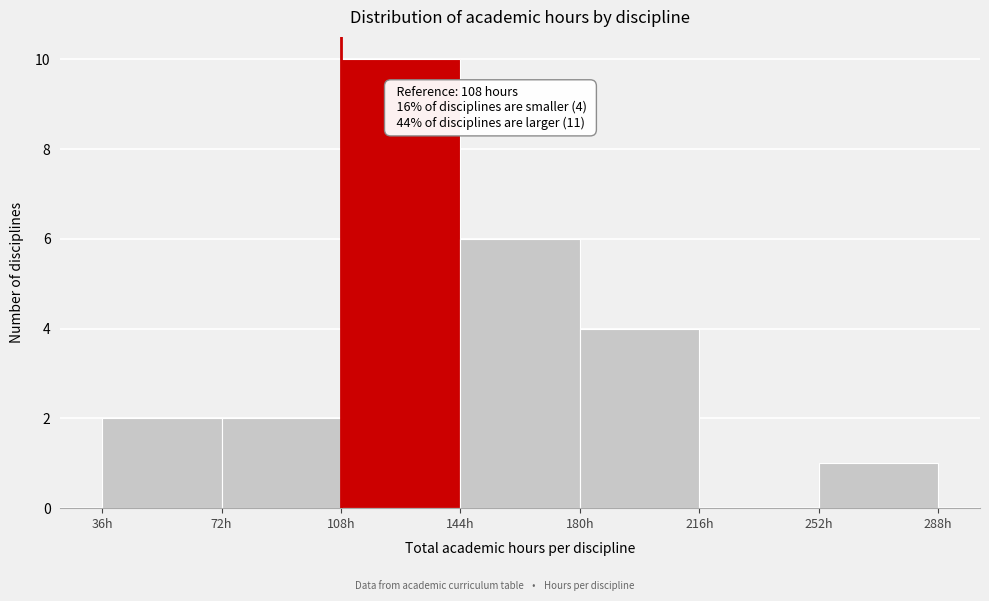

Over which range of the x-axis is the bar tallest?

108 to 144